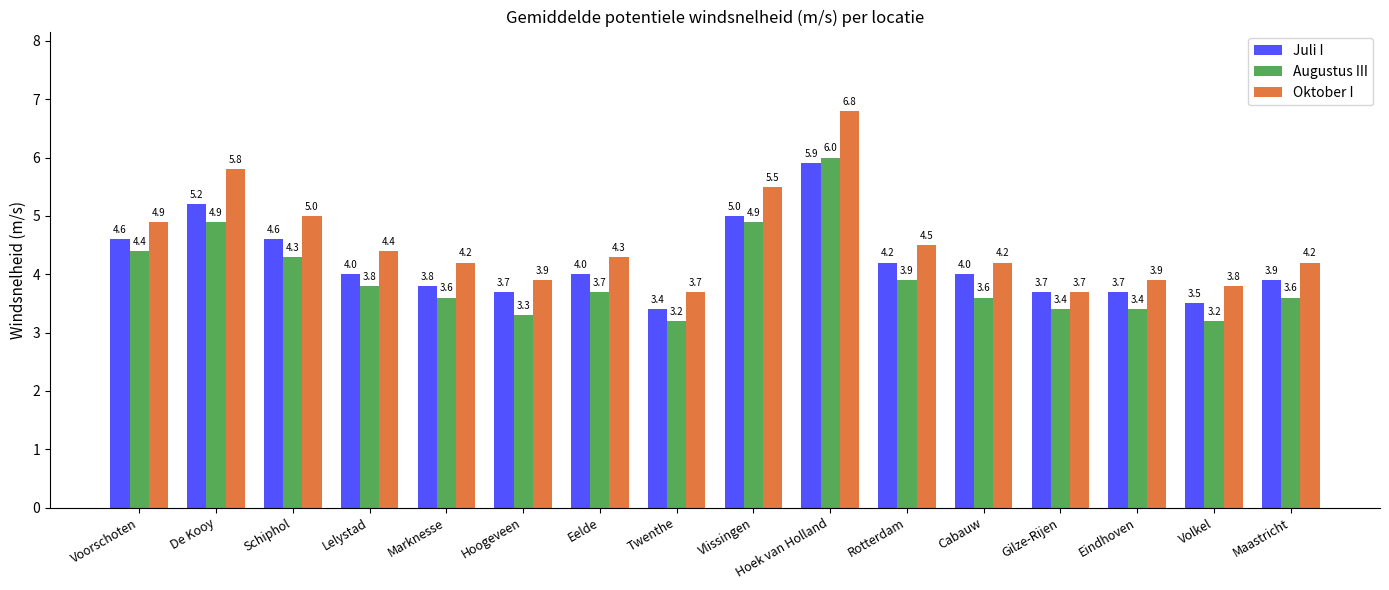

At how many categories does at least one series exceed 4?

11